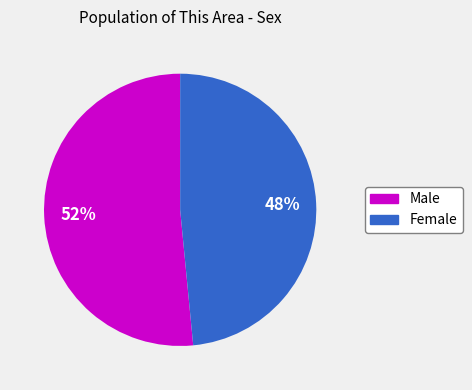

Do Female and Male together represent more than half of the pie?

Yes